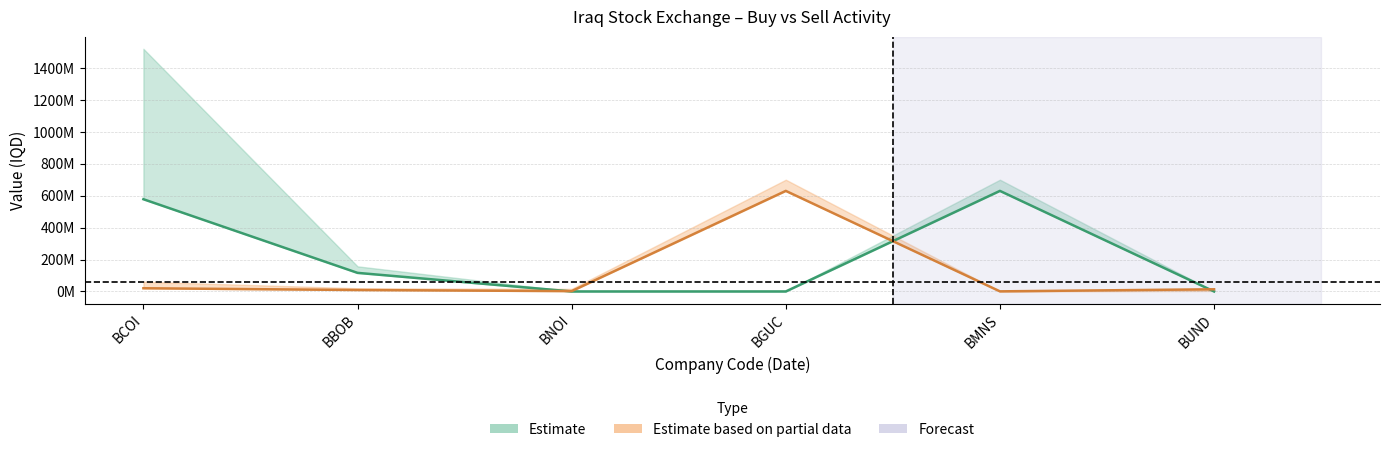

Where do Estimate based on partial data (Sell volume) and Estimate (Buy volume) first cross each other?

BBOB and BNOI